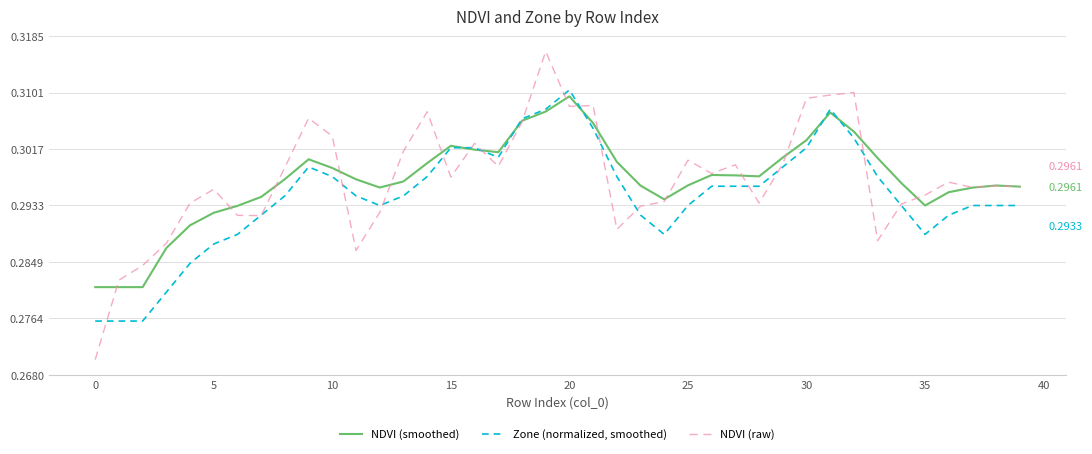

Which series has the largest range (max minus min)?

NDVI (raw)